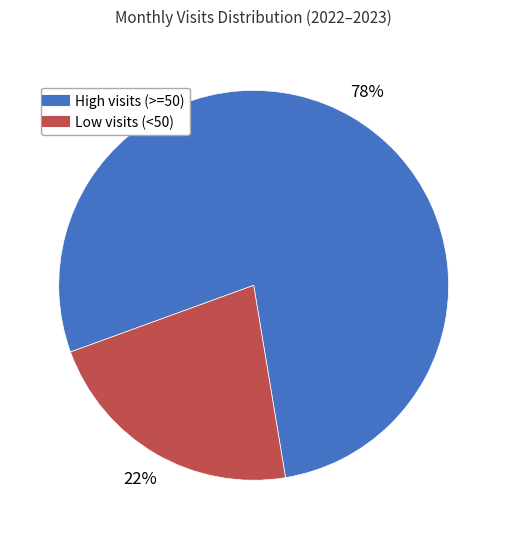

Does any single category account for the majority?

Yes